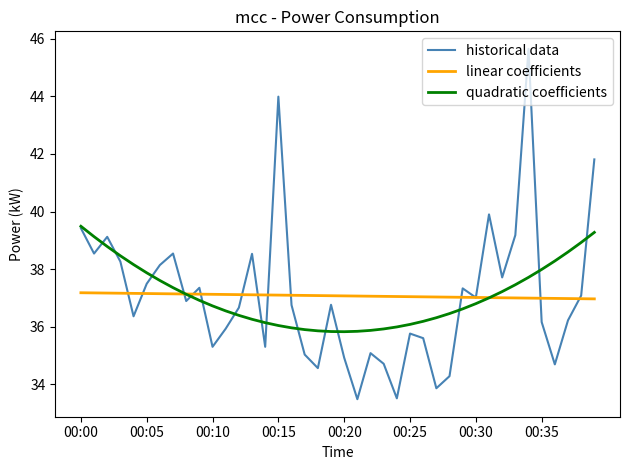

What is the highest value of the linear coefficients series?

37.2